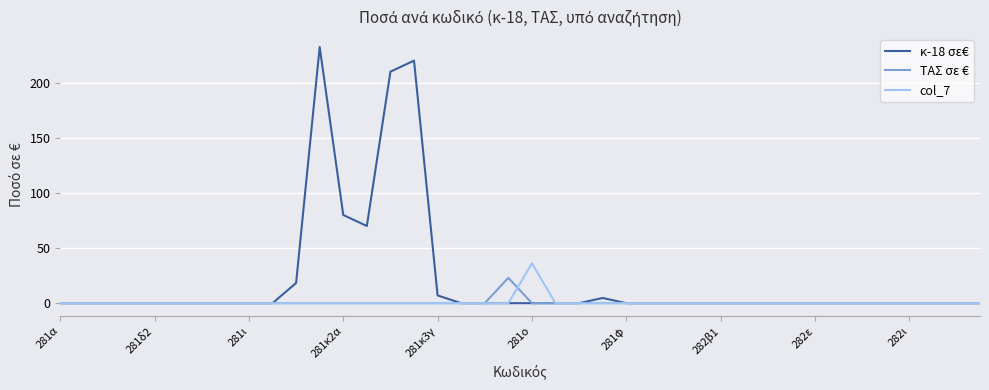

Which series has the largest total across all categories?

κ-18 σε€